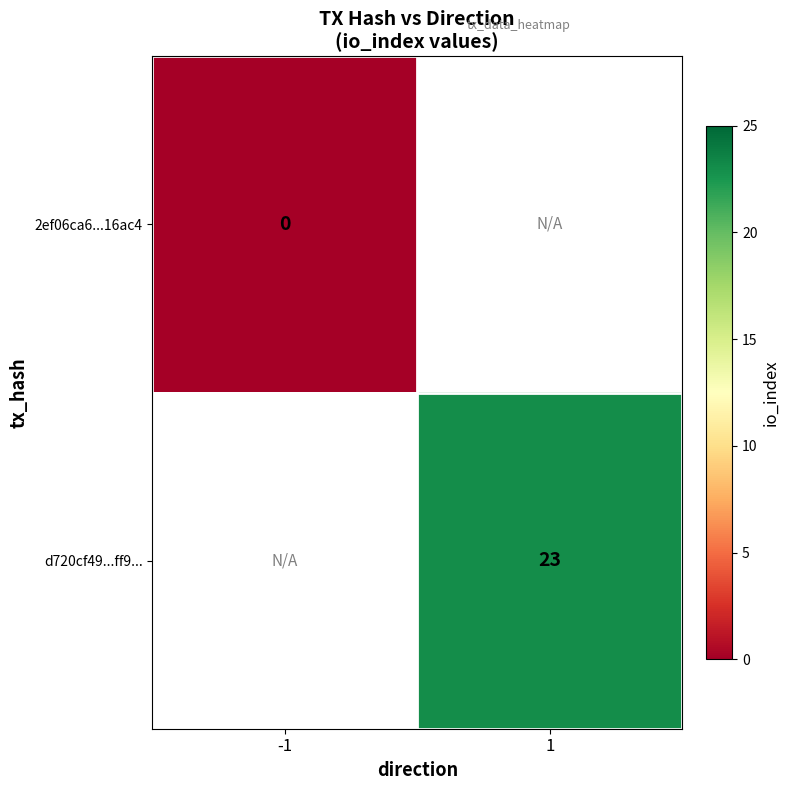

How many data points does each series have?

2